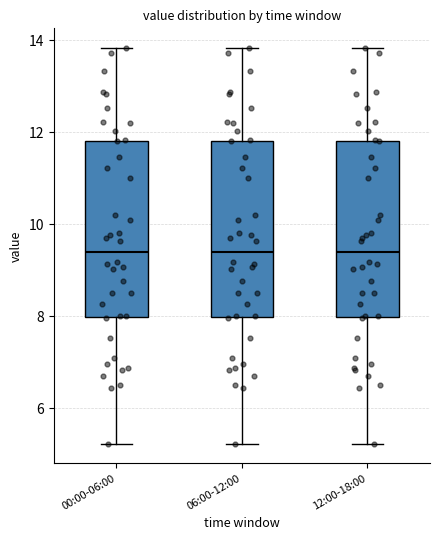

Reading left to right, read every box against the y-axis: the position of its median line, the range the box covers, and the ends of its whiskers. The values are not printed on the chart, so give them approximately, as read against the axis.

00:00-06:00: median 9.4, box 8.0 to 11.8, whiskers 5.2 to 13.8
06:00-12:00: median 9.4, box 8.0 to 11.8, whiskers 5.2 to 13.8
12:00-18:00: median 9.4, box 8.0 to 11.8, whiskers 5.2 to 13.8